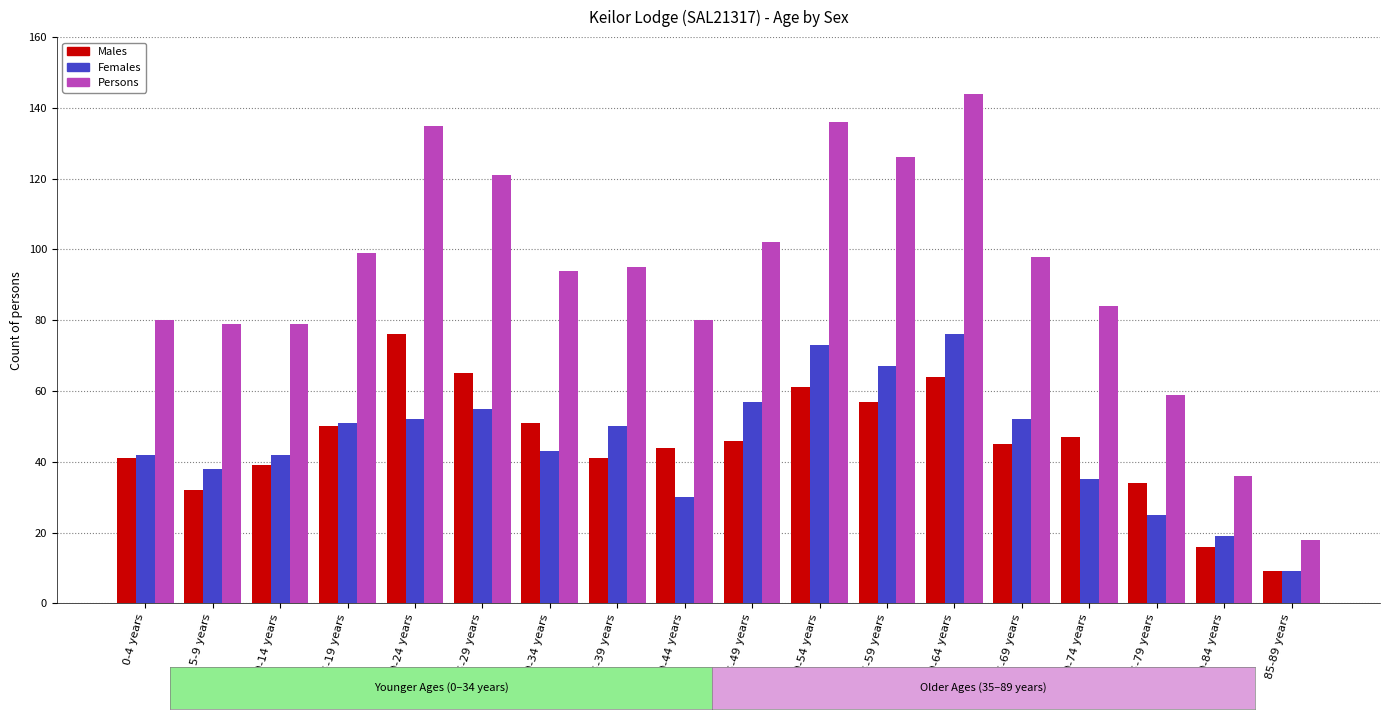

Is the value of Females at 50-54 years greater than the value of Persons at 30-34 years?

No